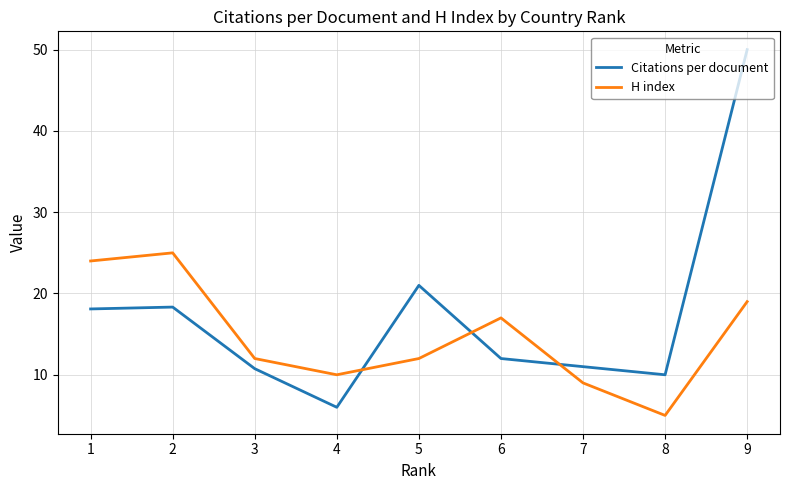

Is this an area chart (filled region under the line)?

No